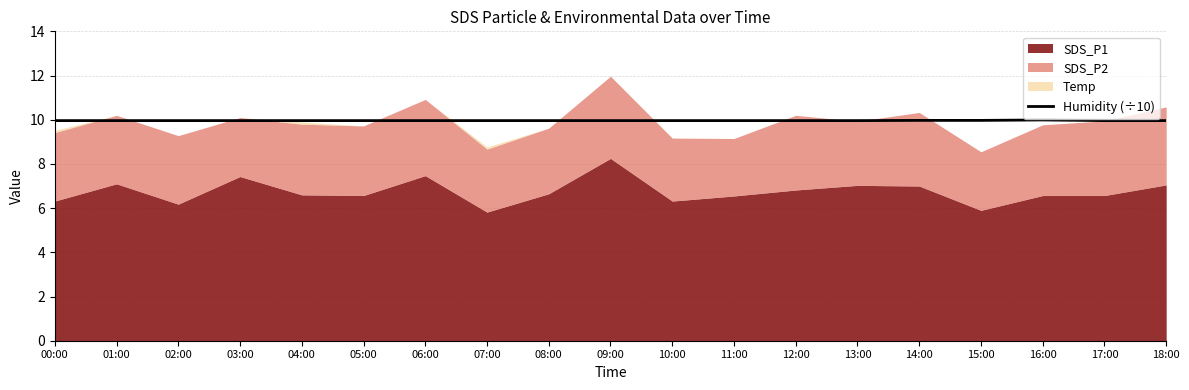

Is it true that Humidity (÷10) equals 4.4 at 00:00?

False